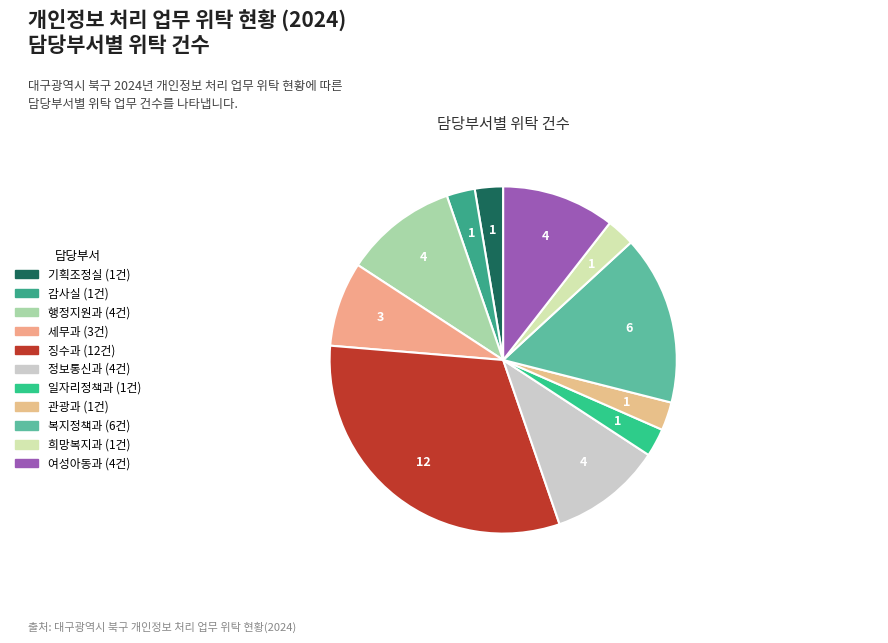

To the nearest percent, what portion does 세무과 represent?

8%